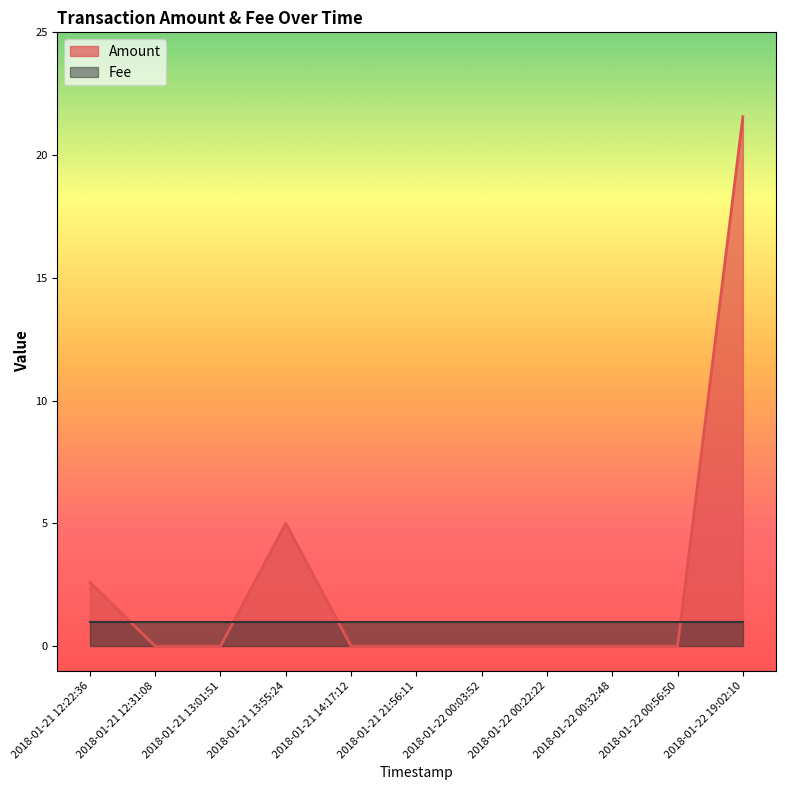

Rank the categories by value from lowest to highest.

2018-01-21 12:31:08, 2018-01-21 13:01:51, 2018-01-21 14:17:12, 2018-01-21 21:56:11, 2018-01-22 00:03:52, 2018-01-22 00:22:22, 2018-01-22 00:32:48, 2018-01-22 00:56:50, 2018-01-21 12:22:36, 2018-01-21 13:55:24, 2018-01-22 19:02:10